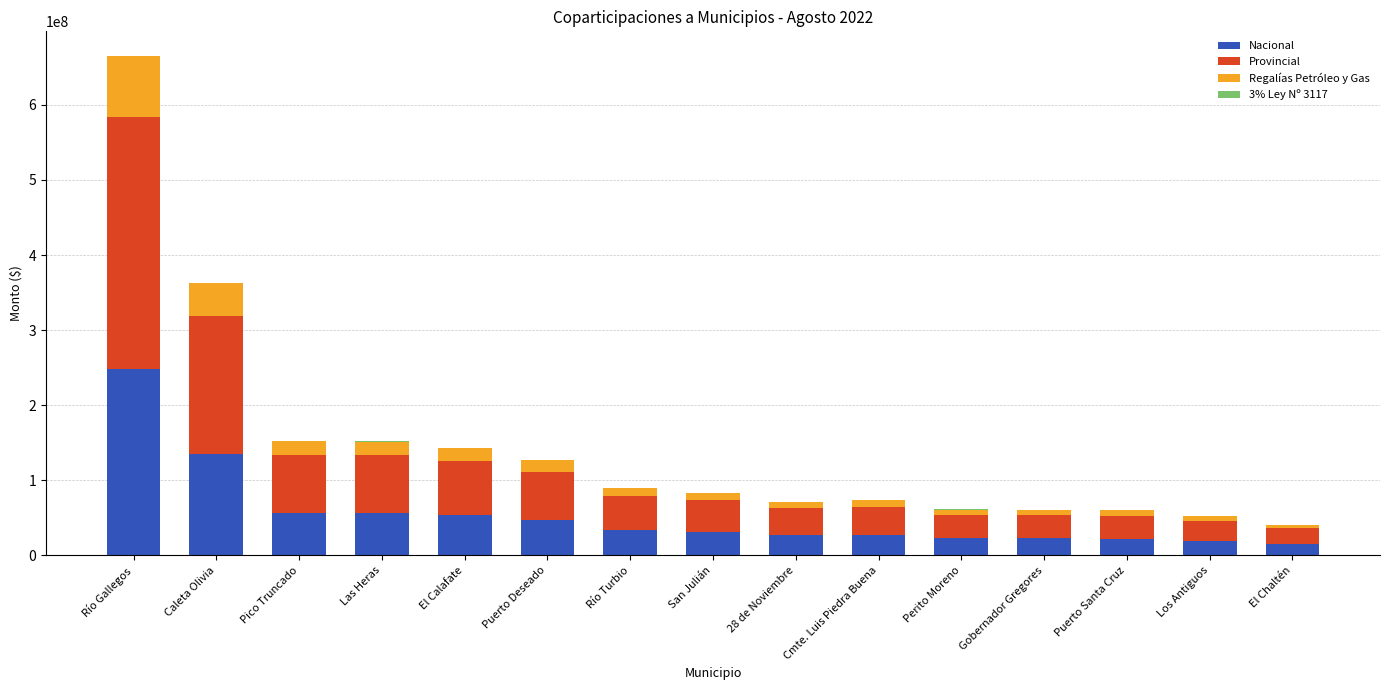

The value of Nacional at El Calafate is 92299052.4. True or false?

False